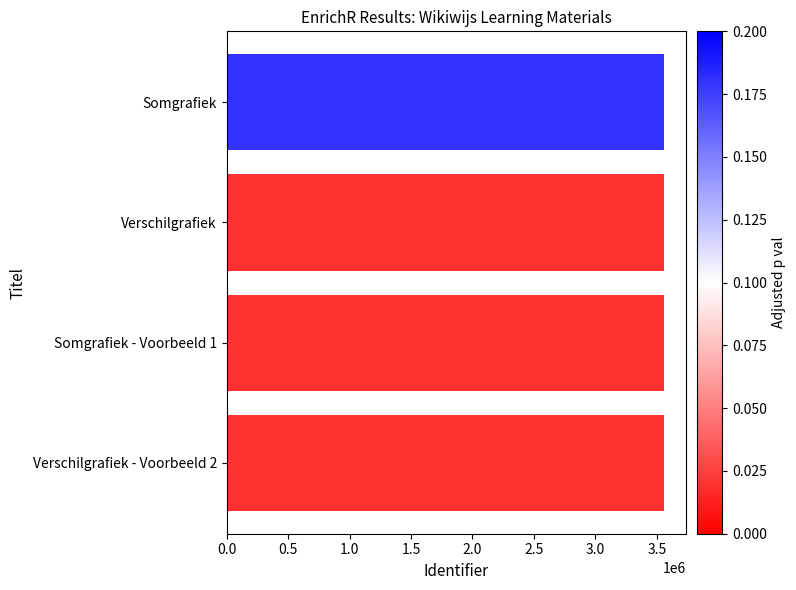

What is the label of the 2nd bar from the top?

Verschilgrafiek